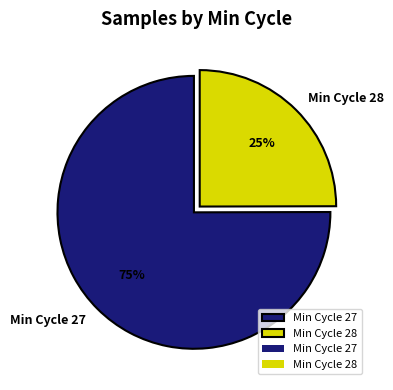

To the nearest percent, what percentage of the pie is Min Cycle 27?

75%